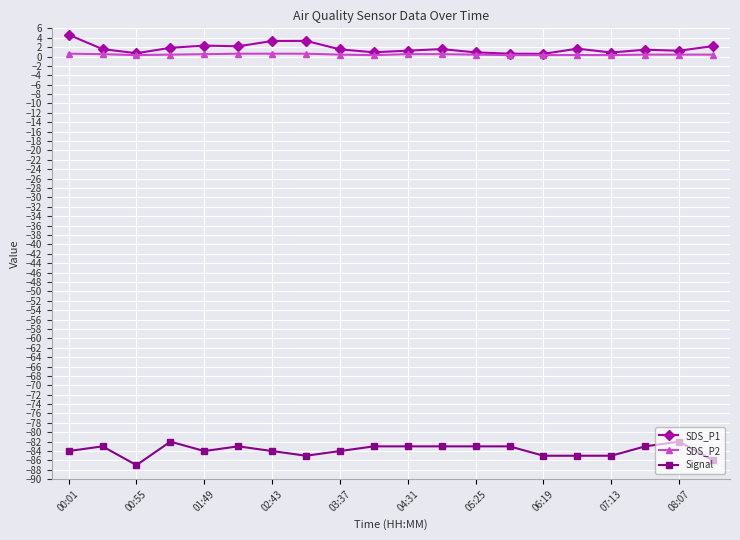

True or false: SDS_P1 has more than 0 interior local peaks.

True